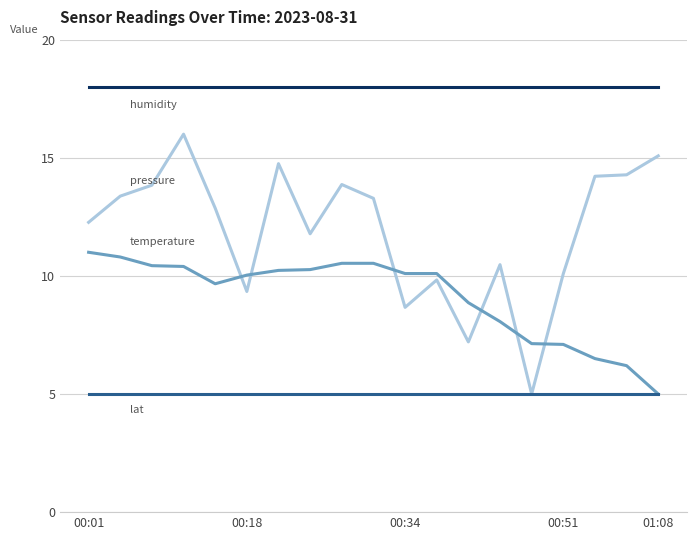

What is the greatest value displayed?

18.0